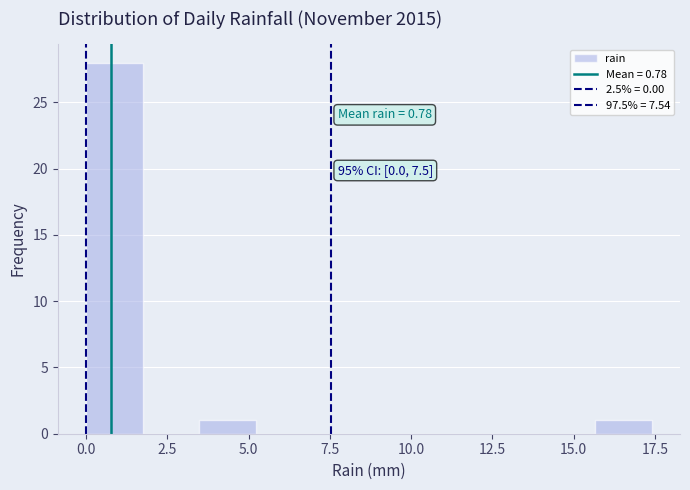

Around what value on the x-axis is the tallest bar? Give the approximate position of its centre, as read against the axis.

1.0